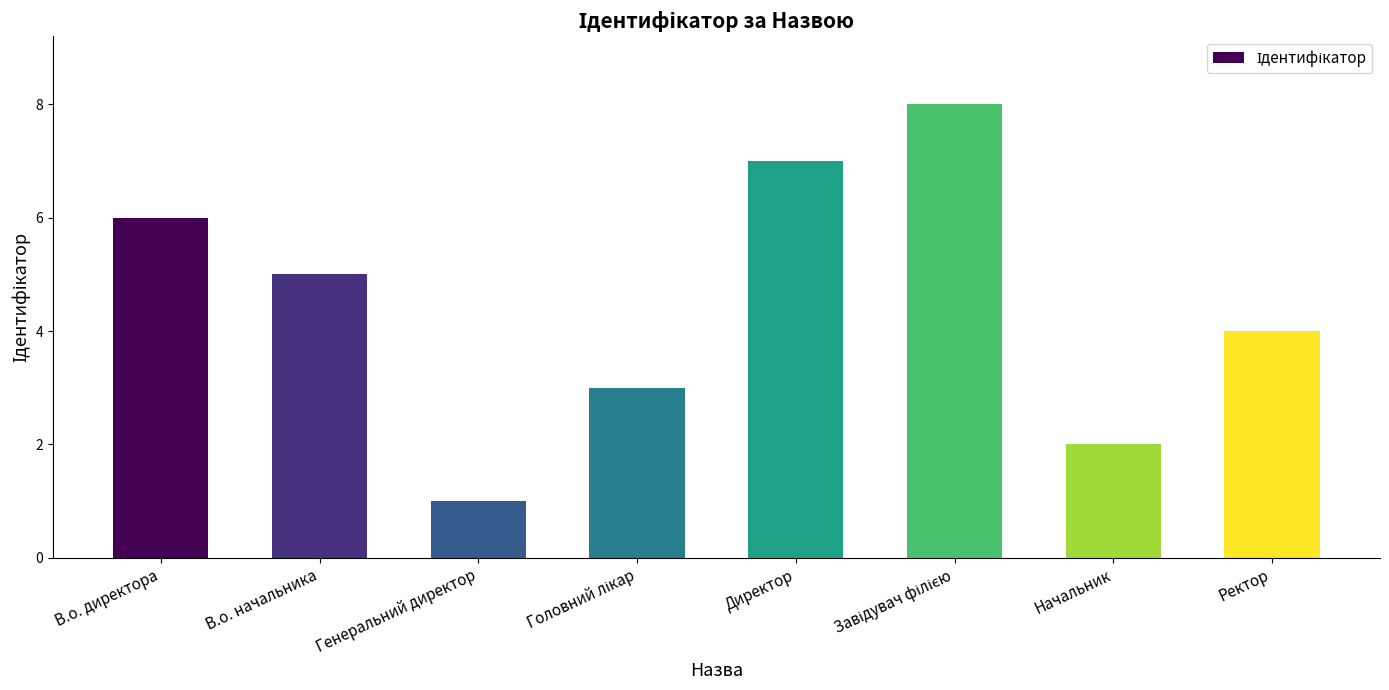

At which category does the chart reach its minimum across all series?

Генеральний директор